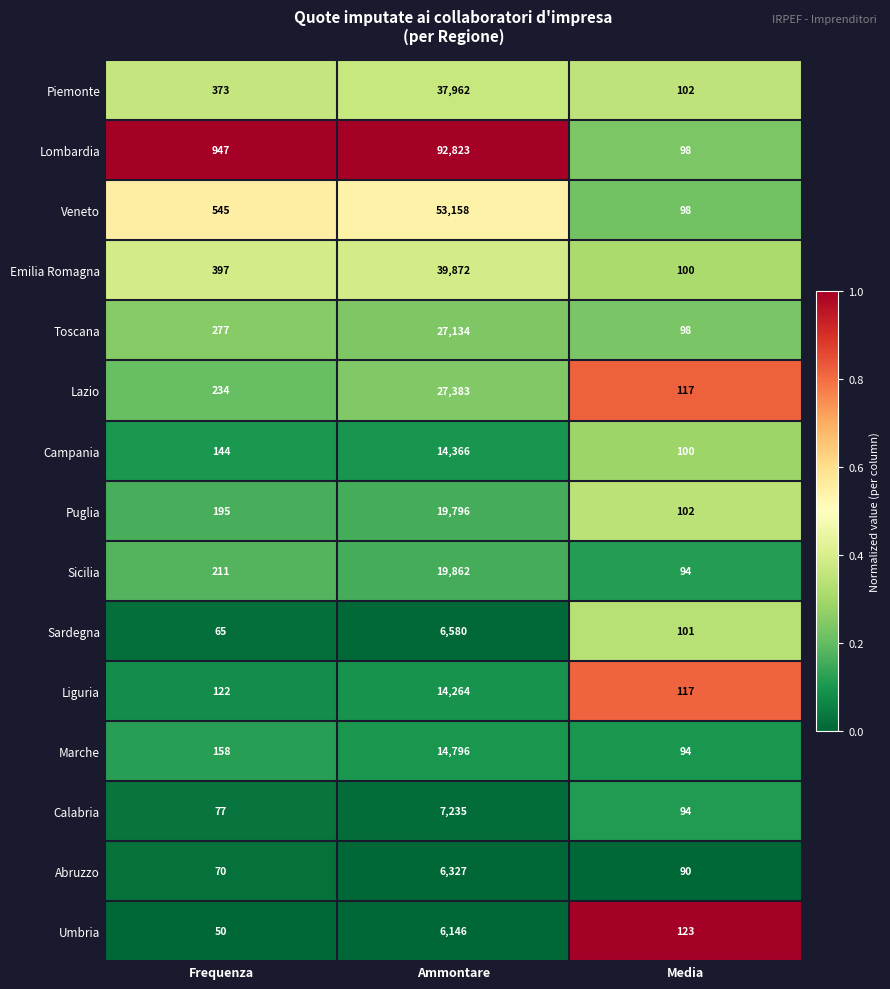

Which series has the largest total across all categories?

Lombardia